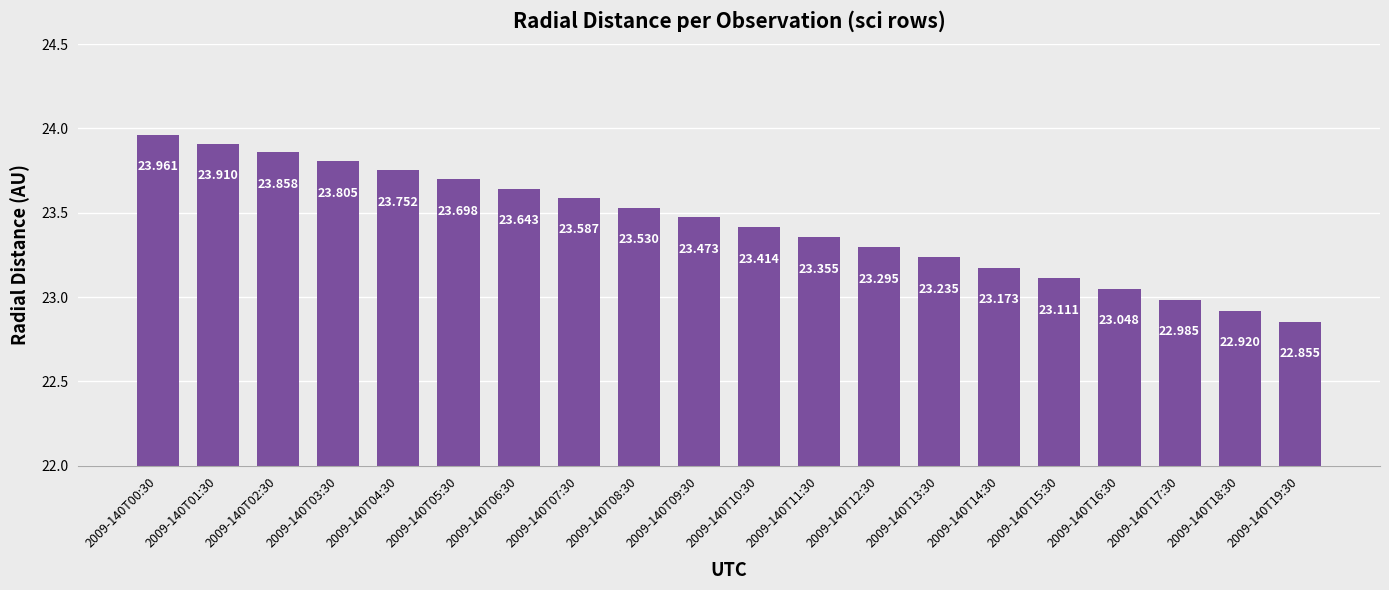

What is the difference between the values at 2009-140T16:30 and 2009-140T18:30?

0.1